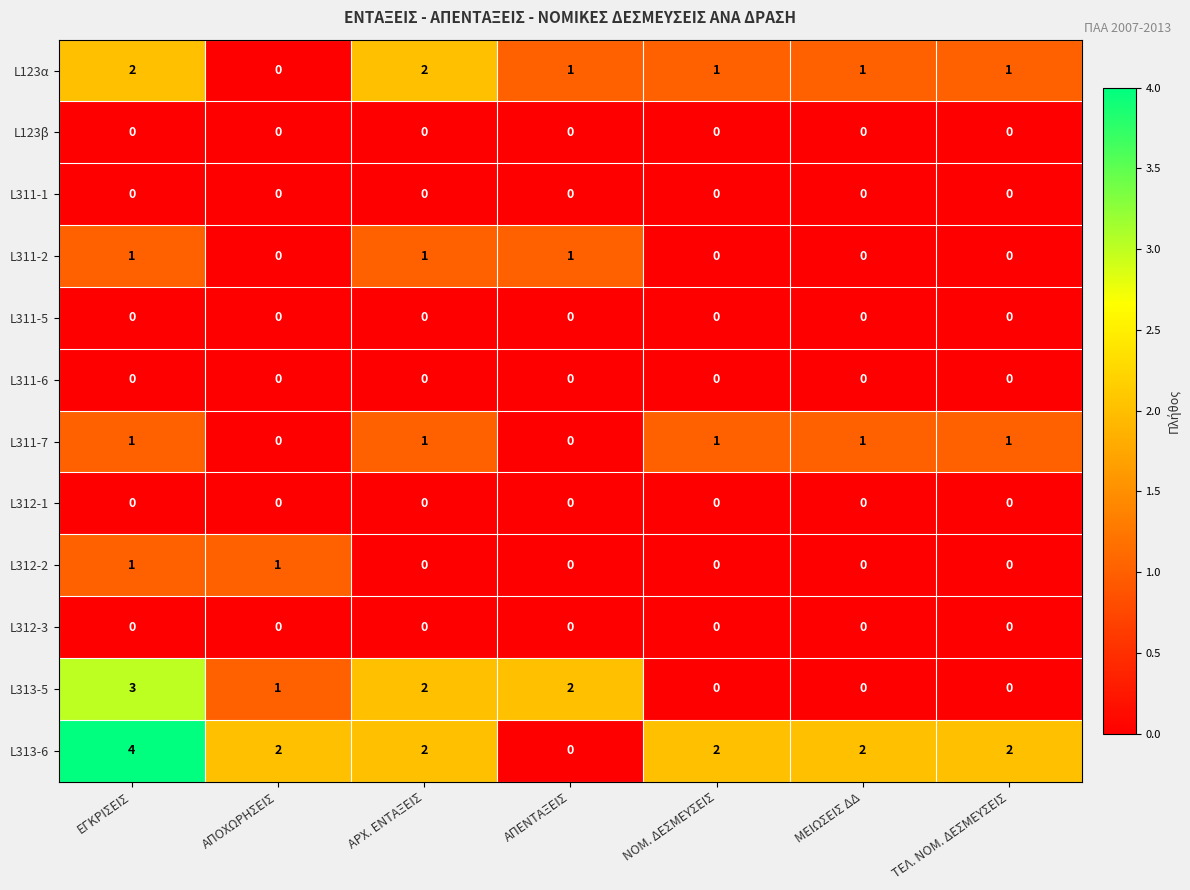

Where does the L313-6 series first go above 2?

ΕΓΚΡΙΣΕΙΣ